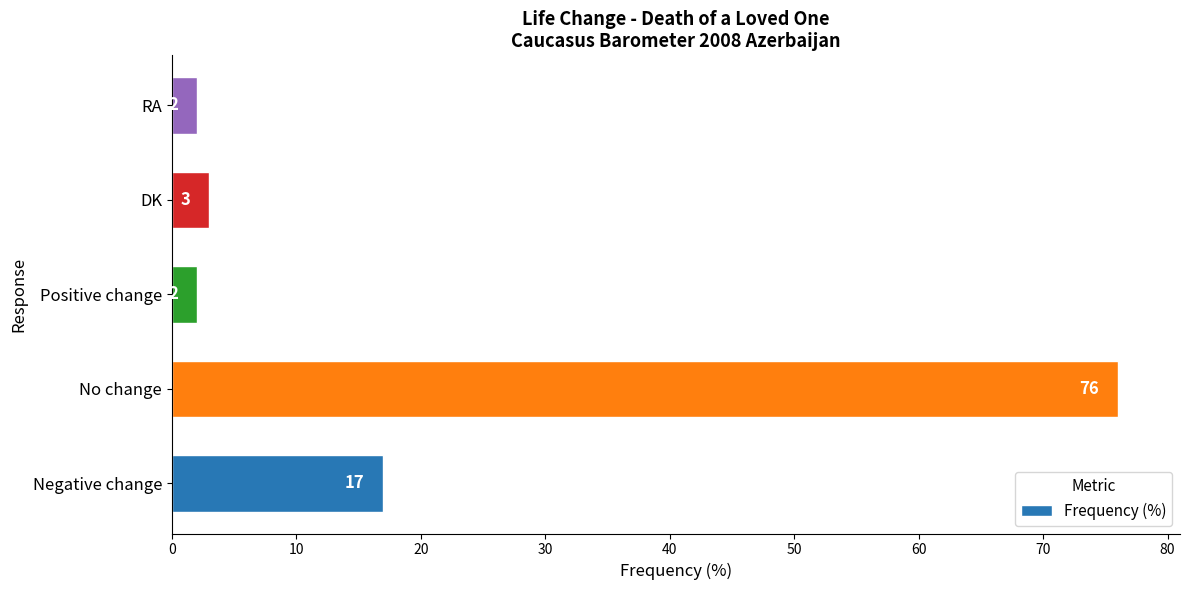

At which label is the value closest to 39?

Negative change